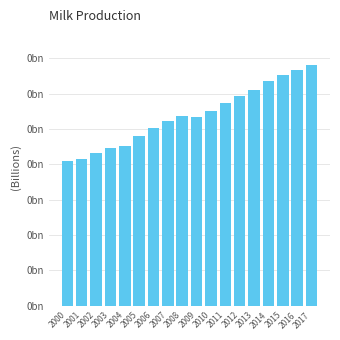

The value at 2005 is 0.4. True or false?

False